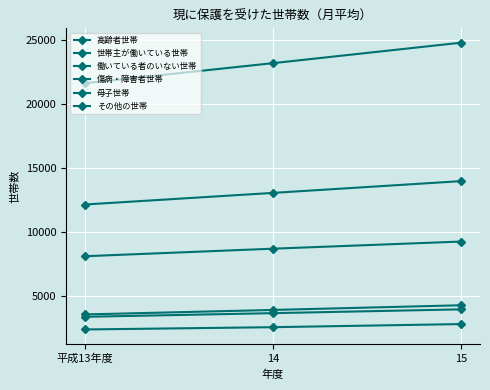

What is the label of the 2nd point from the left?

14